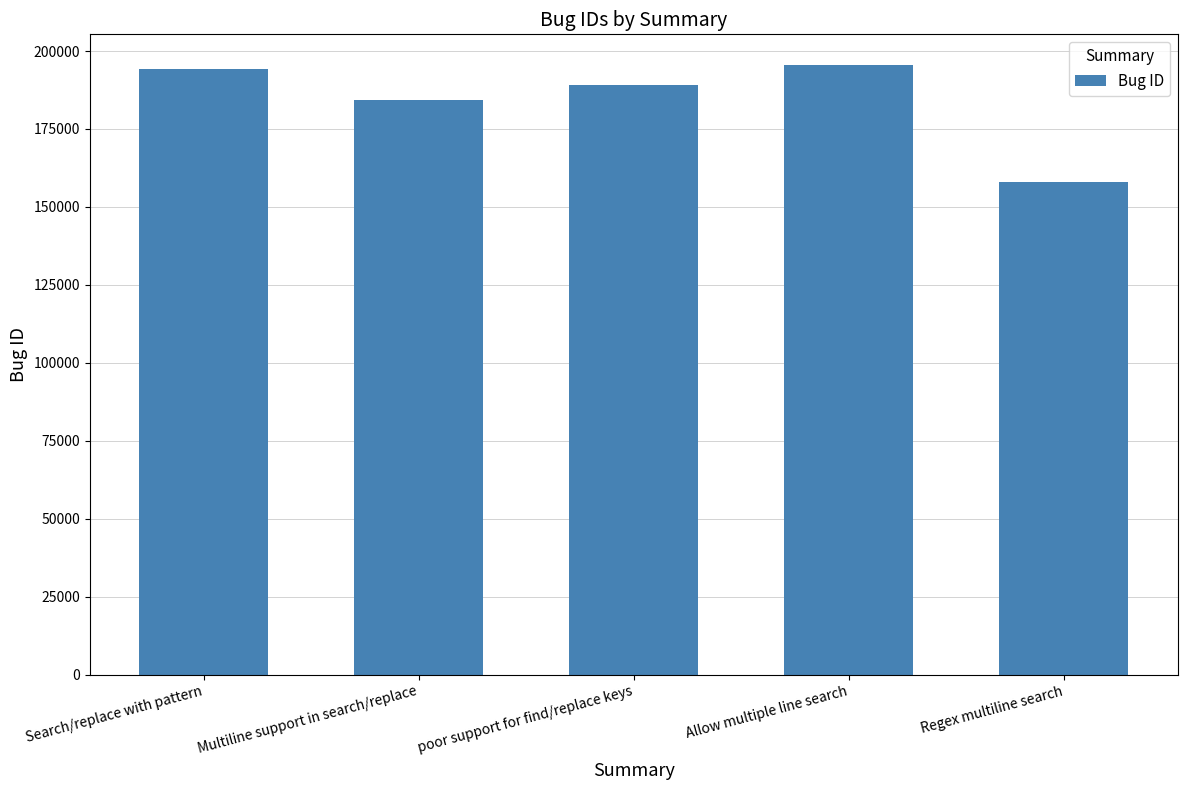

What is the ratio of the value at poor support for find/replace keys to the value at Allow multiple line search?

1.0